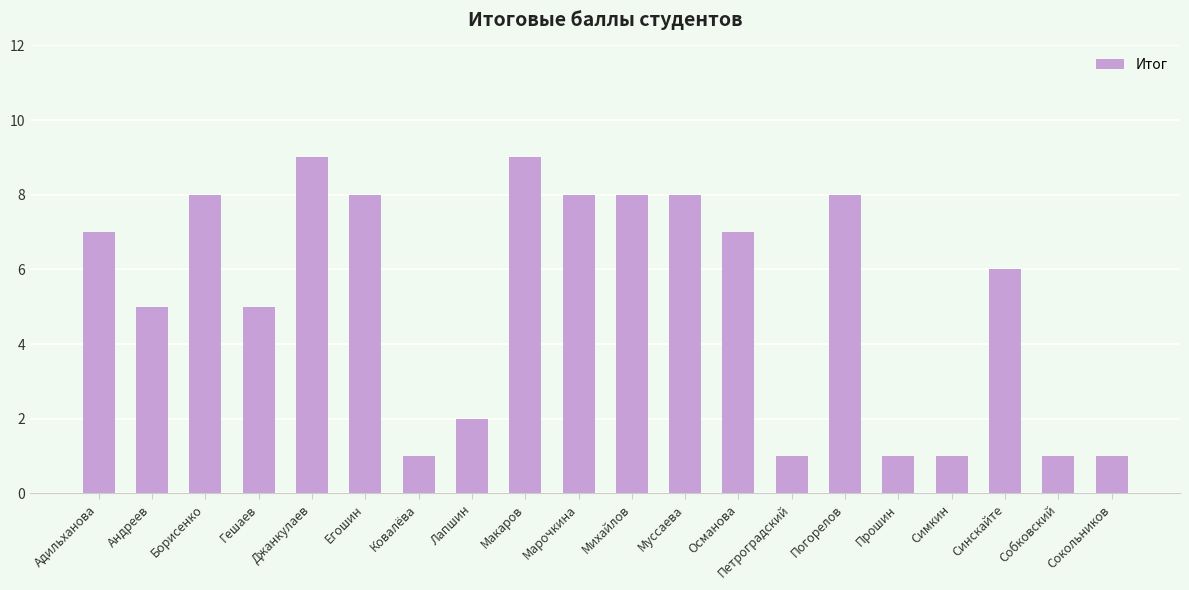

What is the minimum value shown in the chart?

1